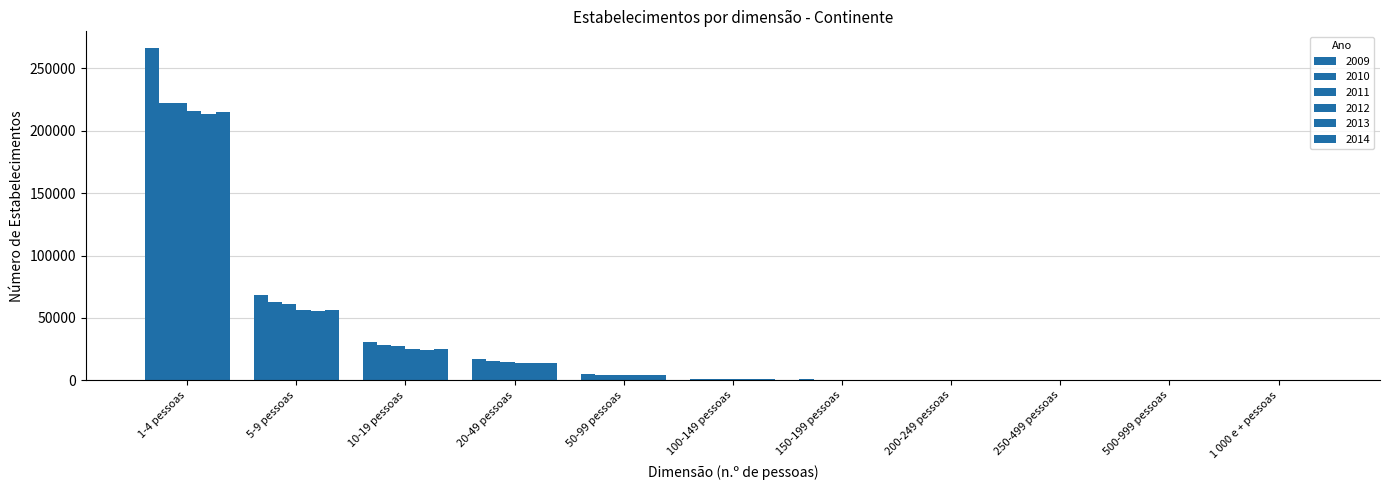

Does the chart contain stacked bars?

No